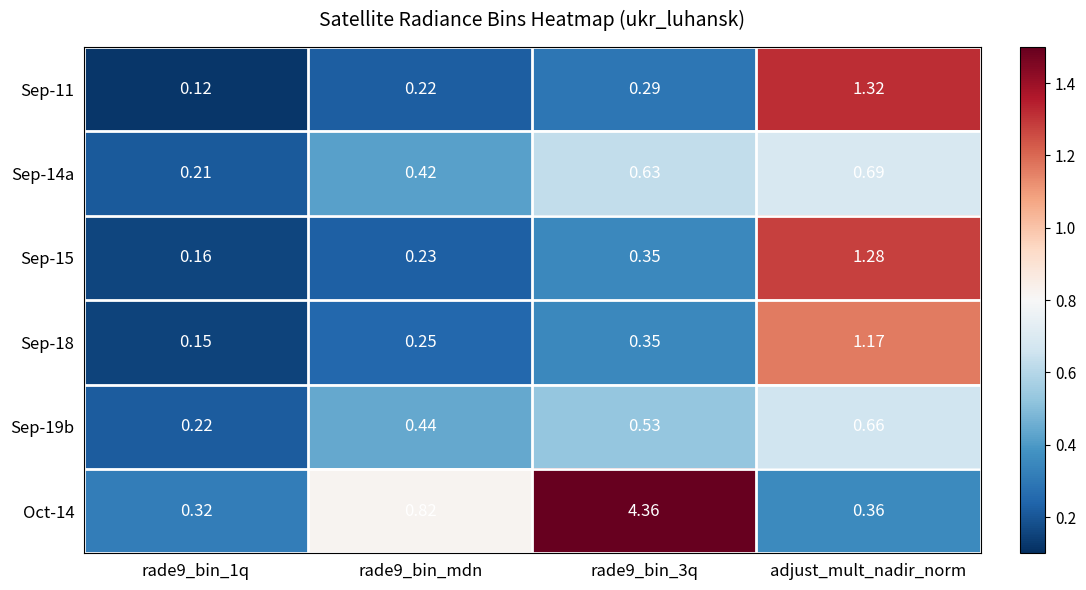

At adjust_mult_nadir_norm, list the series in order from largest to smallest.

Sep-11, Sep-15, Sep-18, Sep-14a, Sep-19b, Oct-14